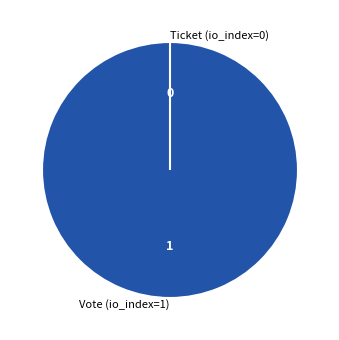

How many segments does this pie chart have?

2